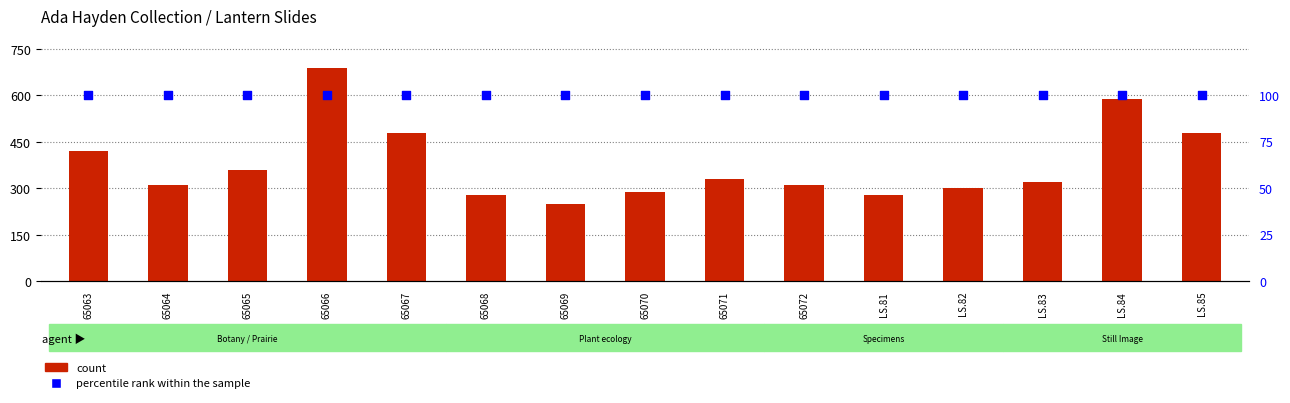

What are all the series names shown in the legend?

count, percentile rank within the sample